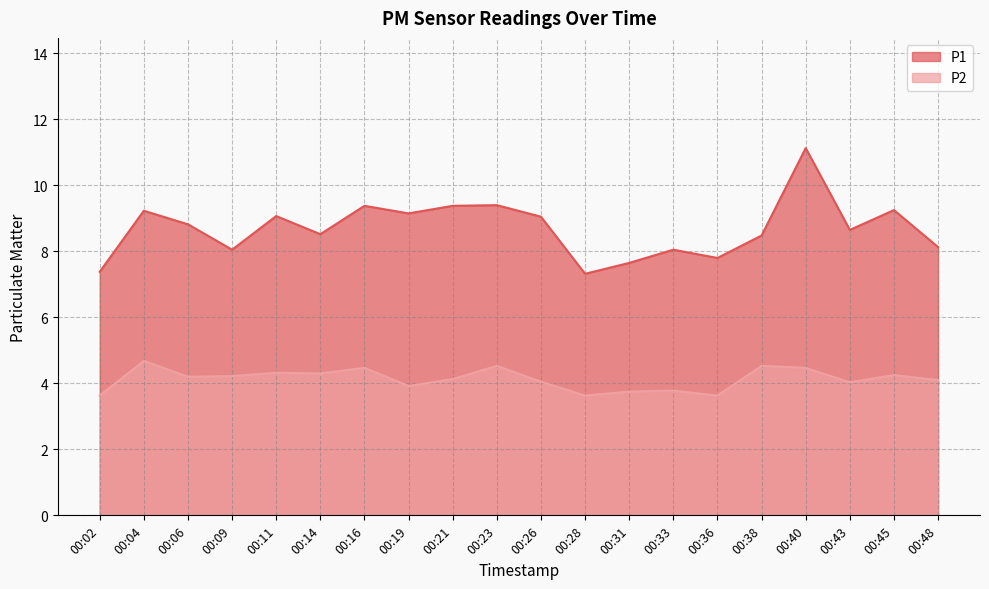

What is the minimum value for P1?

7.3